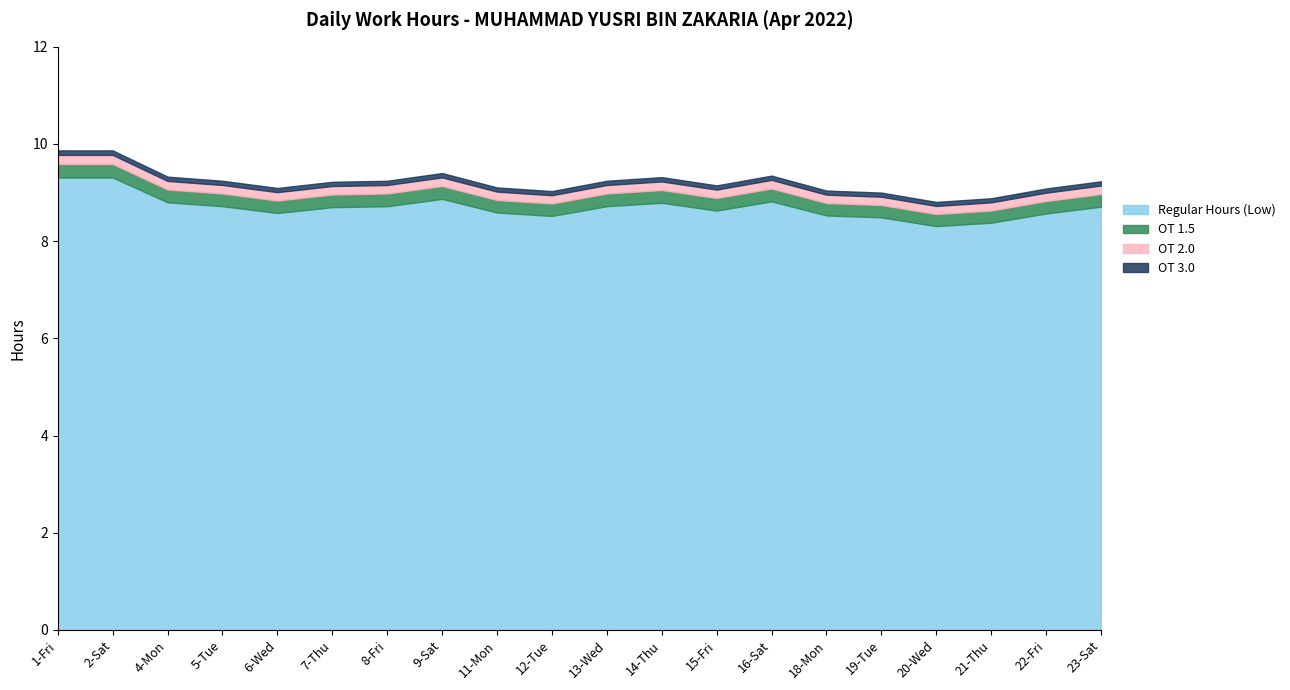

What is the approximate value of Regular Hours (Low) at 21-Thu?

8.4